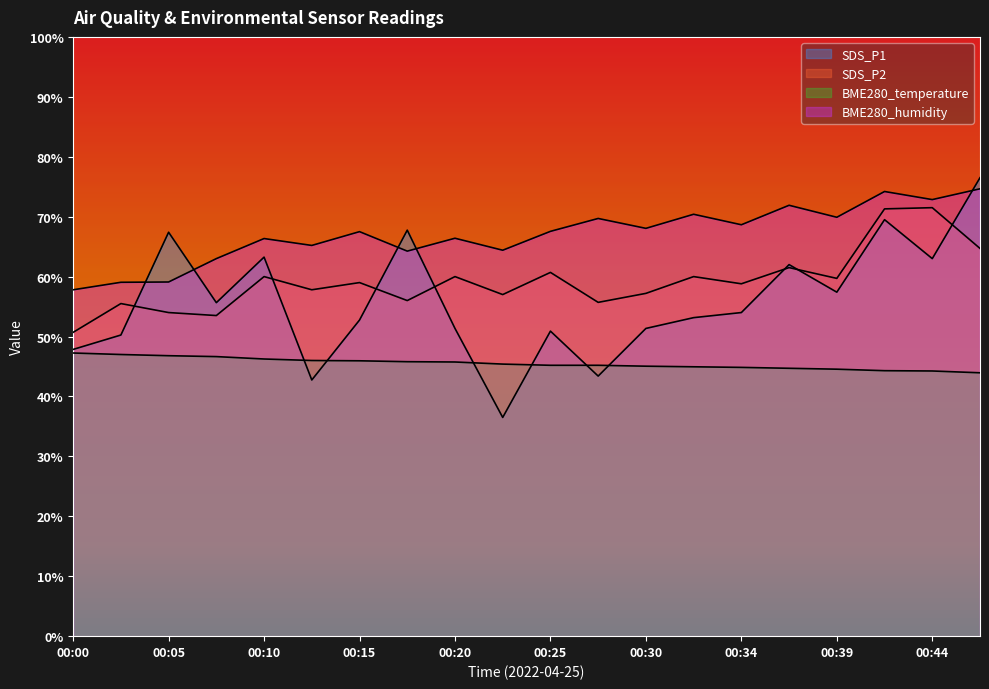

In SDS_P1, how many points are lower than both neighbors (excluding endpoints)?

6